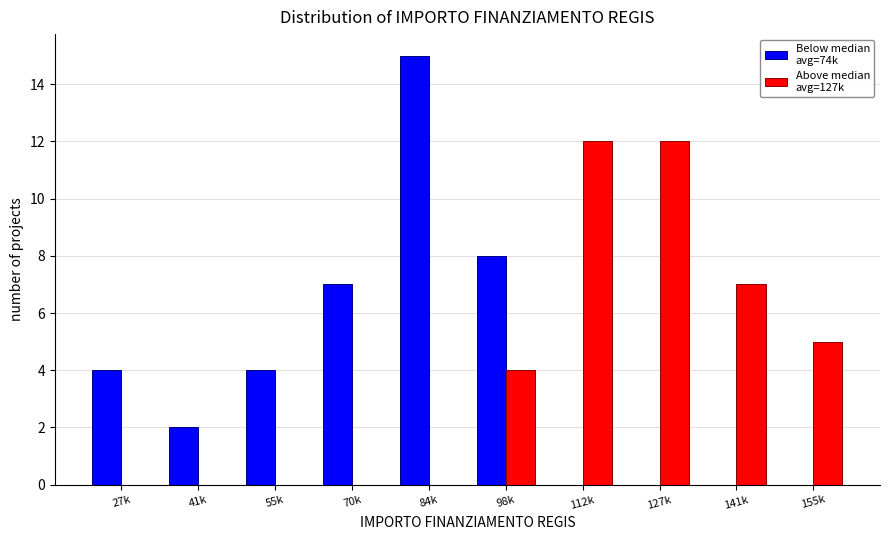

At which category is the sum across all series the highest?

84k